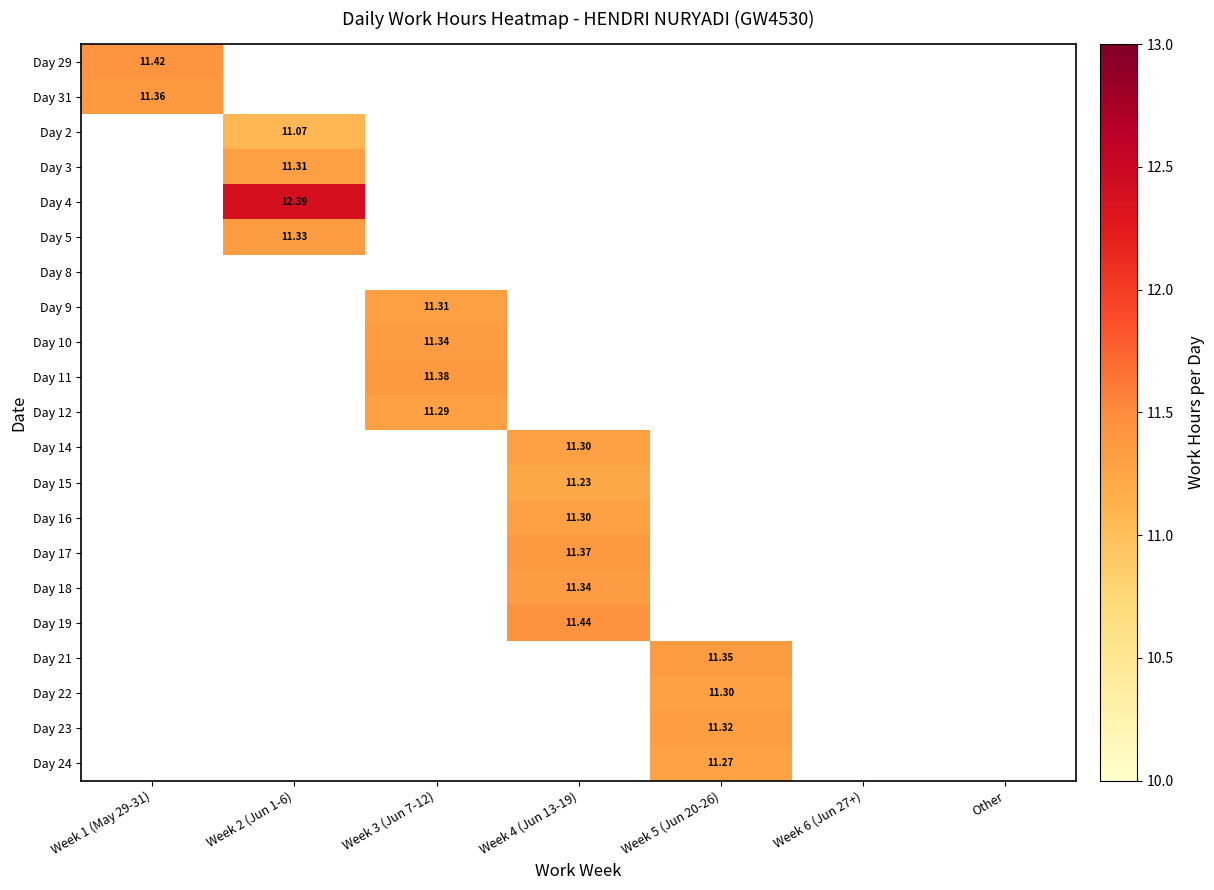

The value of Day 22 at Week 5 (Jun 20-26) is 11.3. True or false?

True